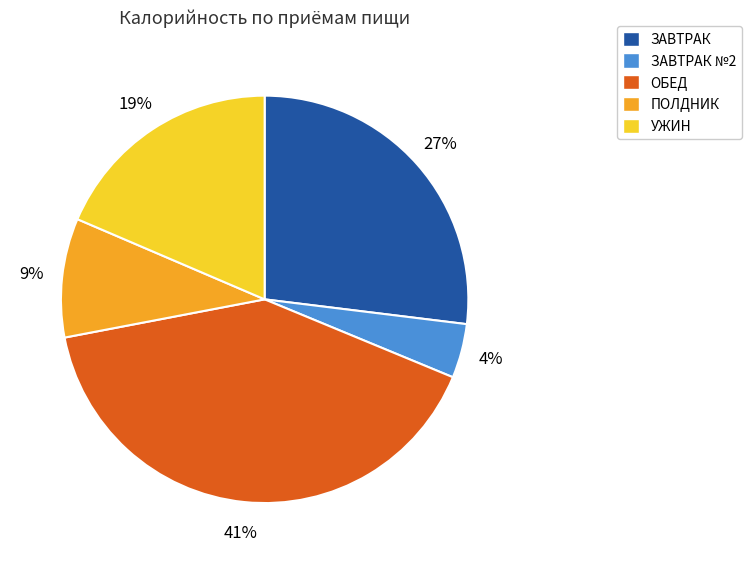

Does any single category account for the majority?

No